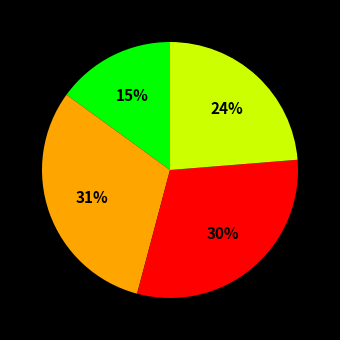

To the nearest percent, what is the difference between the largest and smallest slice percentages?

16%